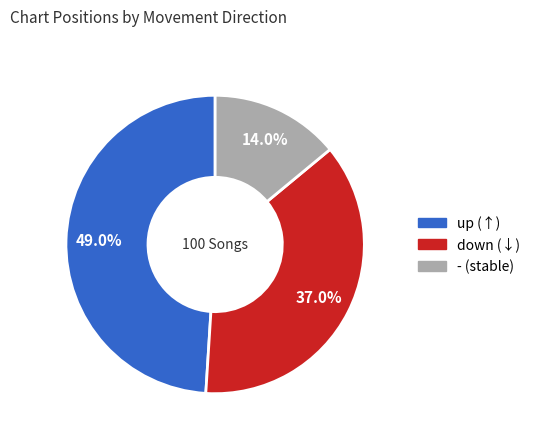

Rank the categories by value from lowest to highest.

-, down, up